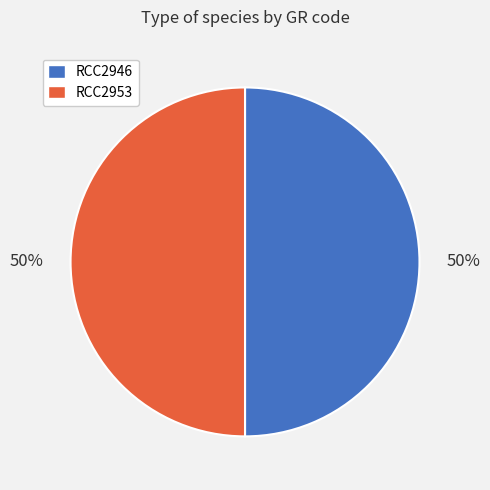

To the nearest percent, what portion does RCC2953 represent?

50%